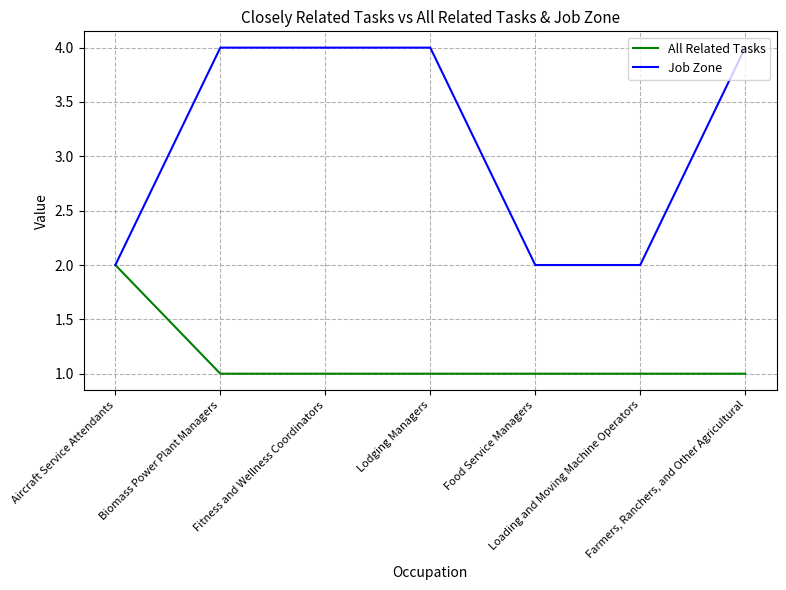

What value does the All Related Tasks series have at Loading and Moving Machine Operators?

1